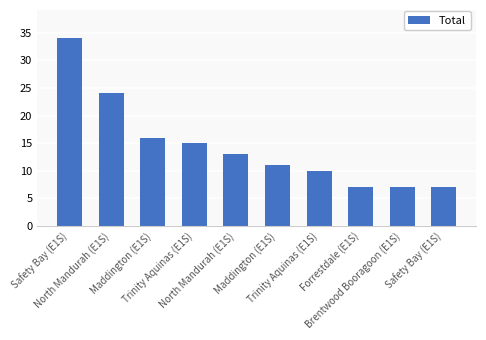

The value at Trinity Aquinas (E1S) is 16. True or false?

False